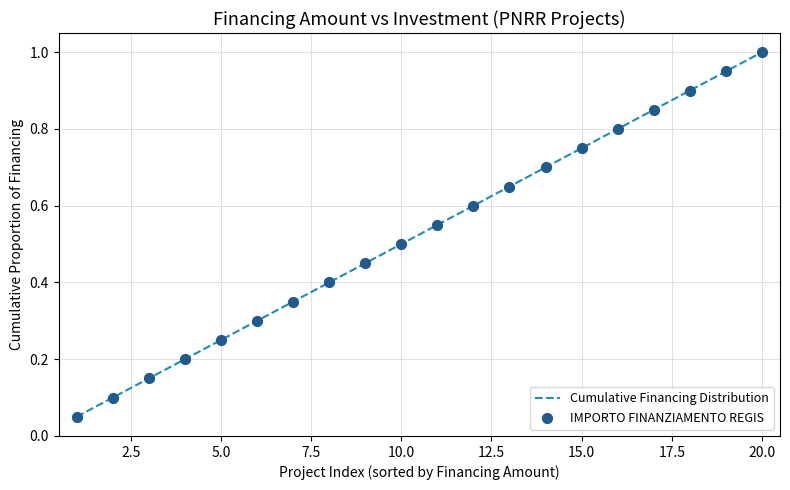

What is the greatest value displayed?

1.0